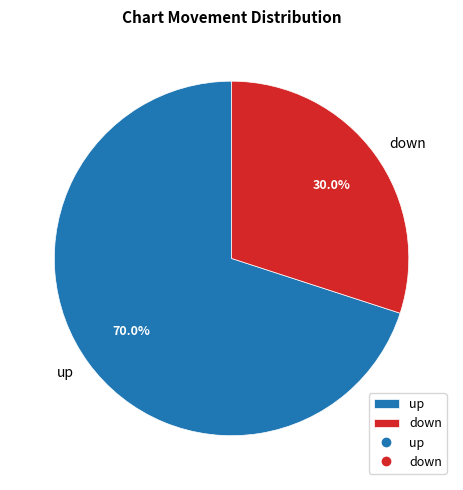

Which category has the biggest portion of the pie?

up